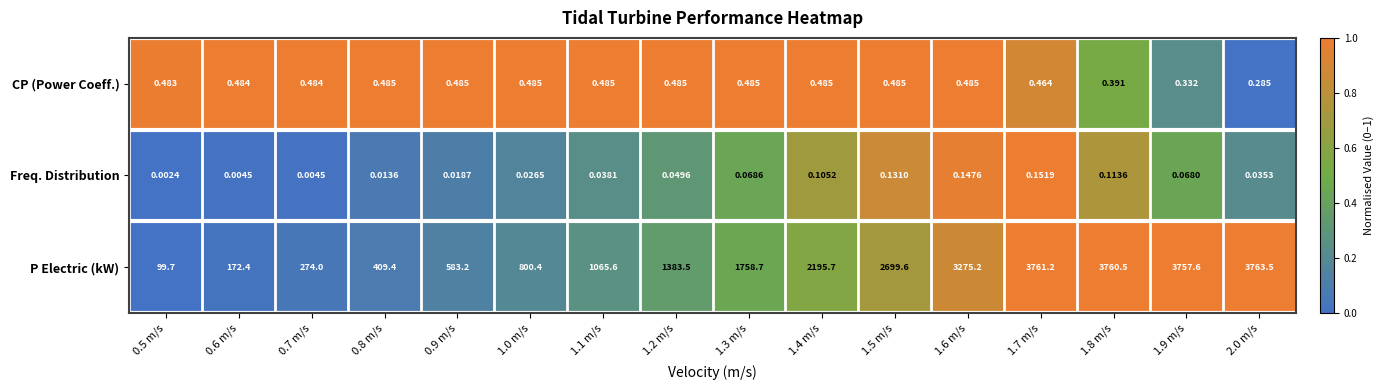

Is the value of Freq. Distribution at 1.2 m/s greater than the value of P Electric (kW) at 0.6 m/s?

No